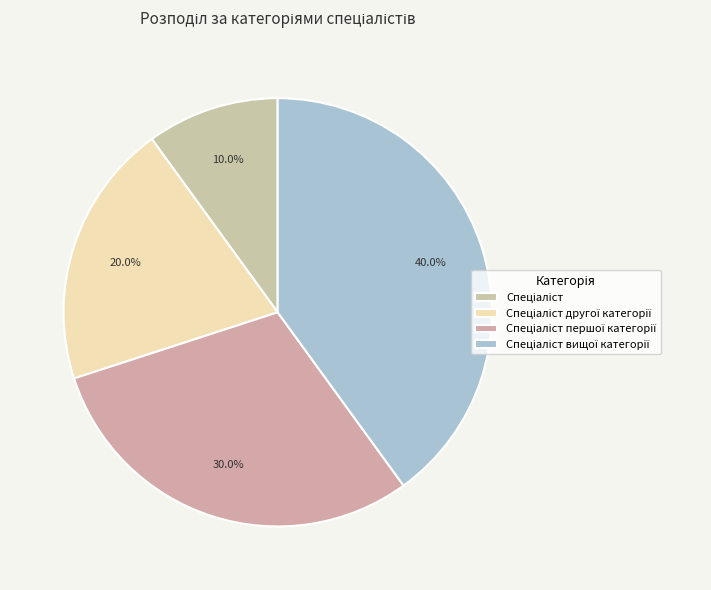

What is the largest slice in the pie chart?

Спеціаліст вищої категорії